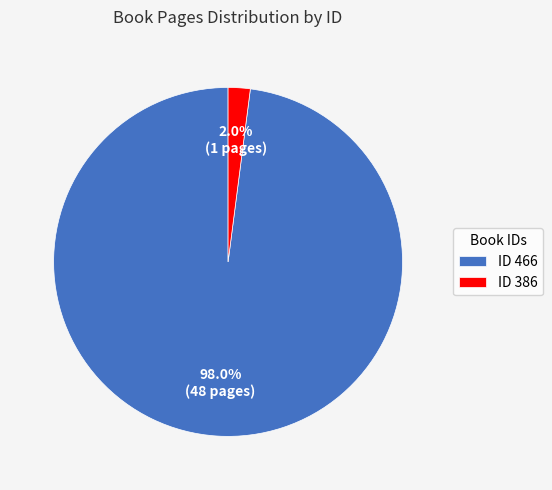

What is the smallest slice in the pie chart?

ID 386